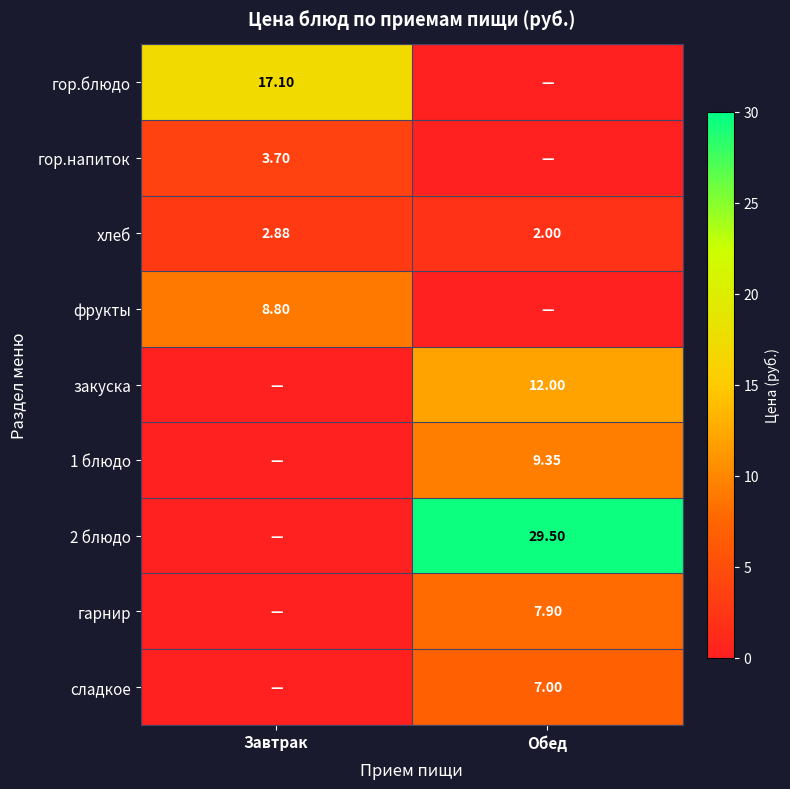

What is the sum of all закуска values?

12.0